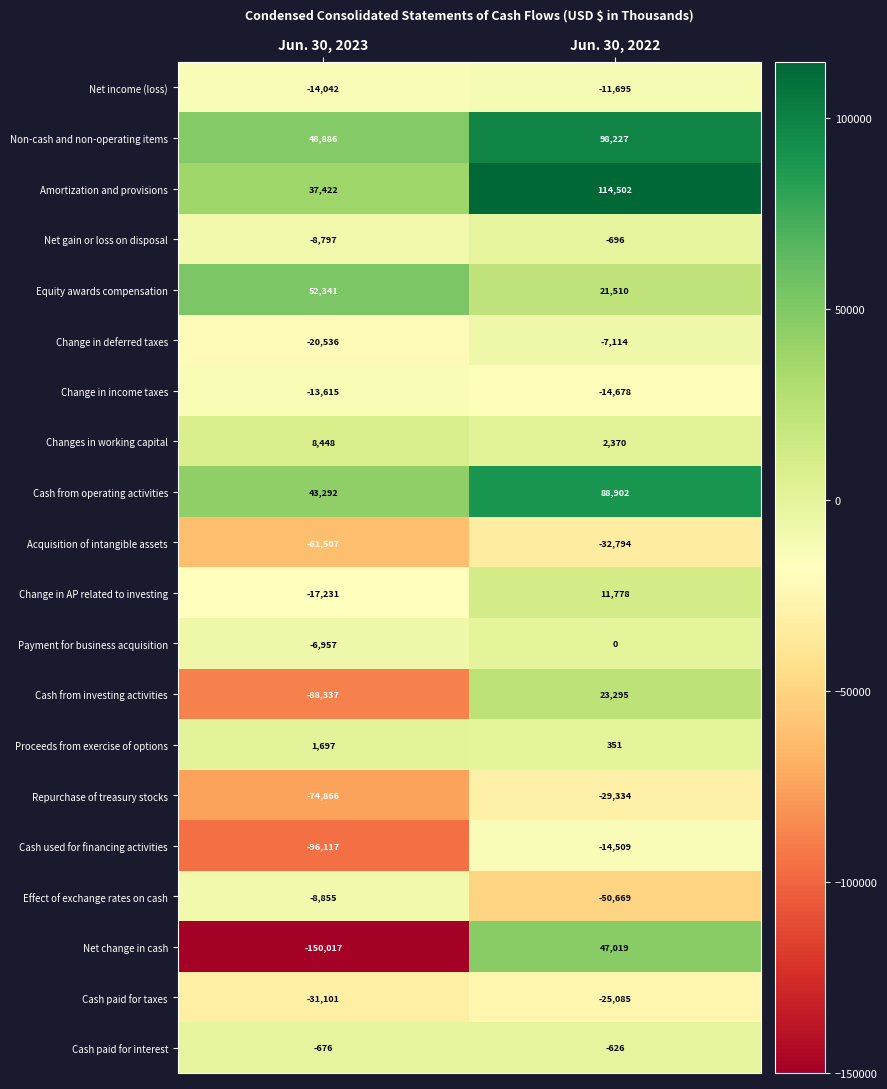

What is the total value across all series at Jun. 30, 2022?

220754